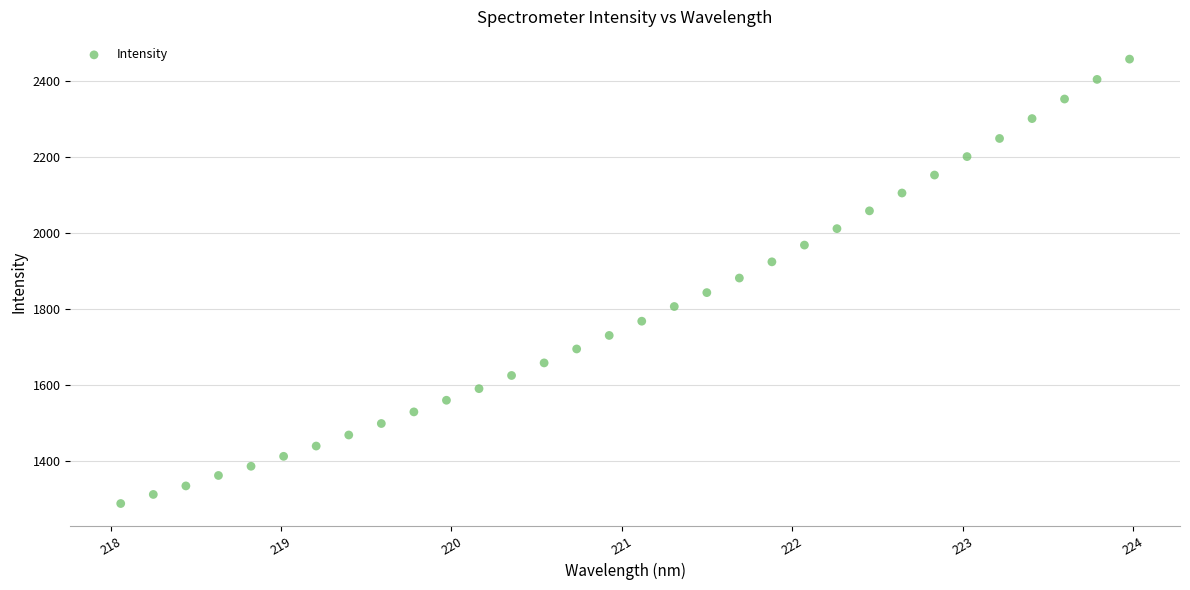

What is the range of Y values (max minus min)?

1168.5